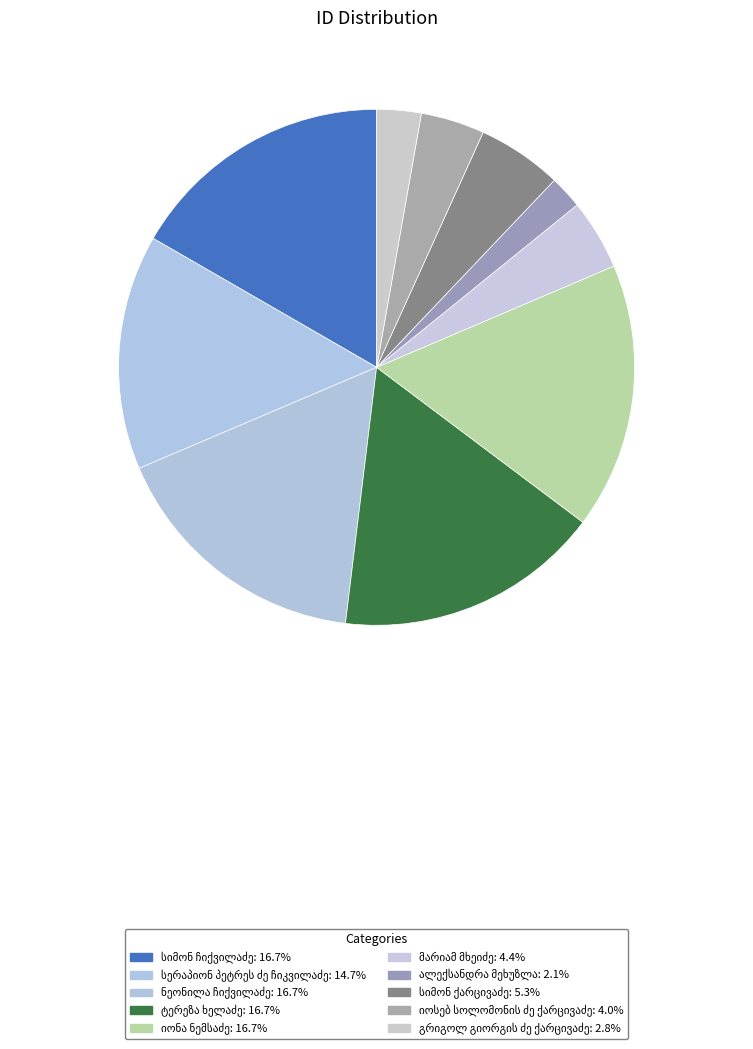

Between სიმონ ჩიქვილაძე and ტერეზა ხელაძე, which is larger?

ტერეზა ხელაძე